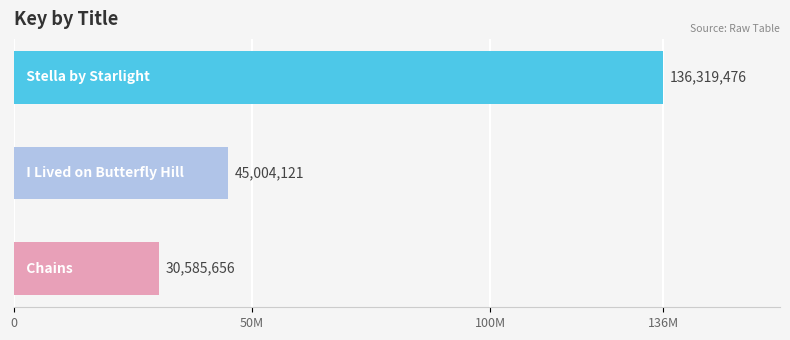

Are the bars horizontal?

Yes